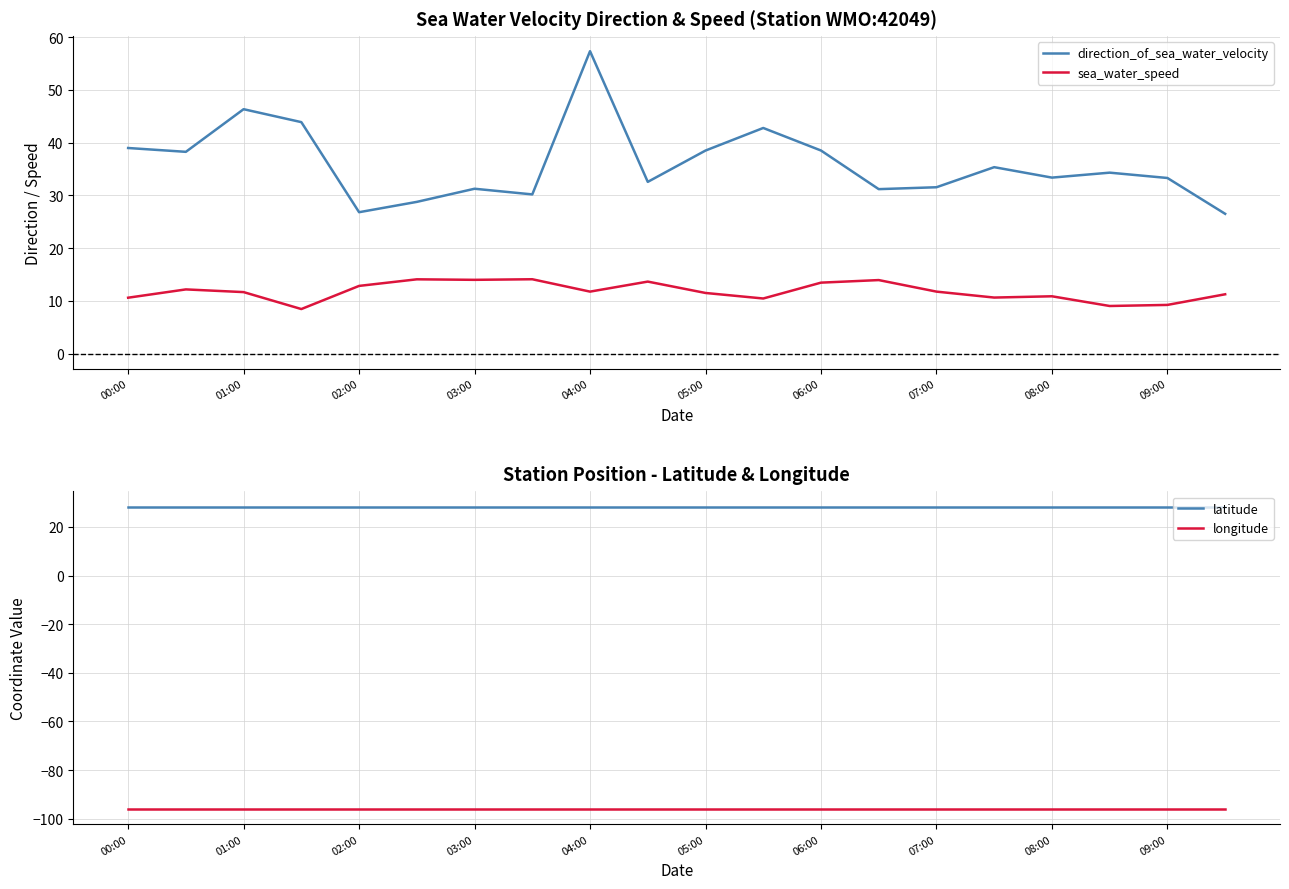

What are all the series names shown in the legend?

direction_of_sea_water_velocity, sea_water_speed, latitude, longitude